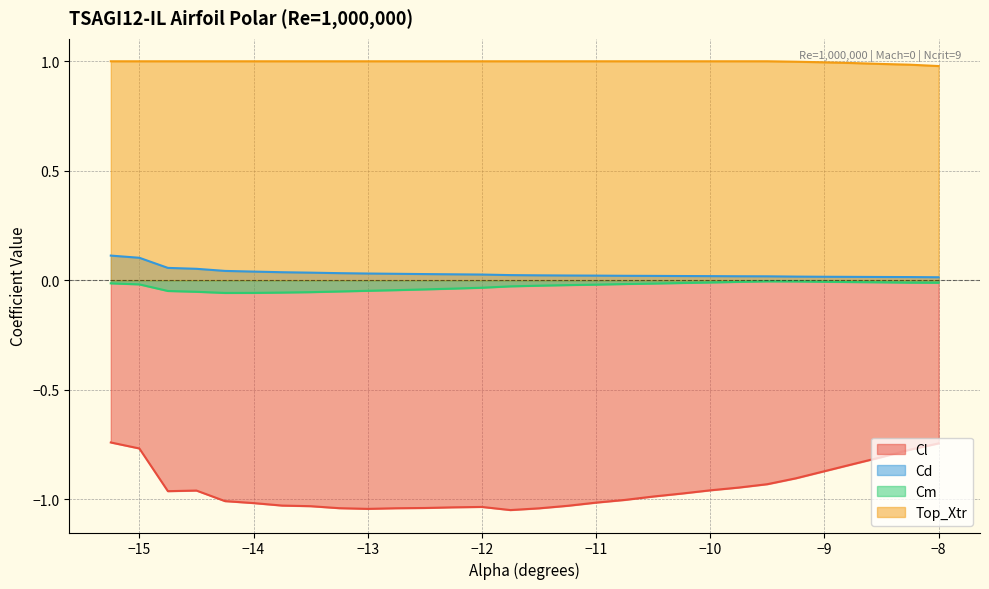

True or false: Cd and Top_Xtr intersect in this chart.

False